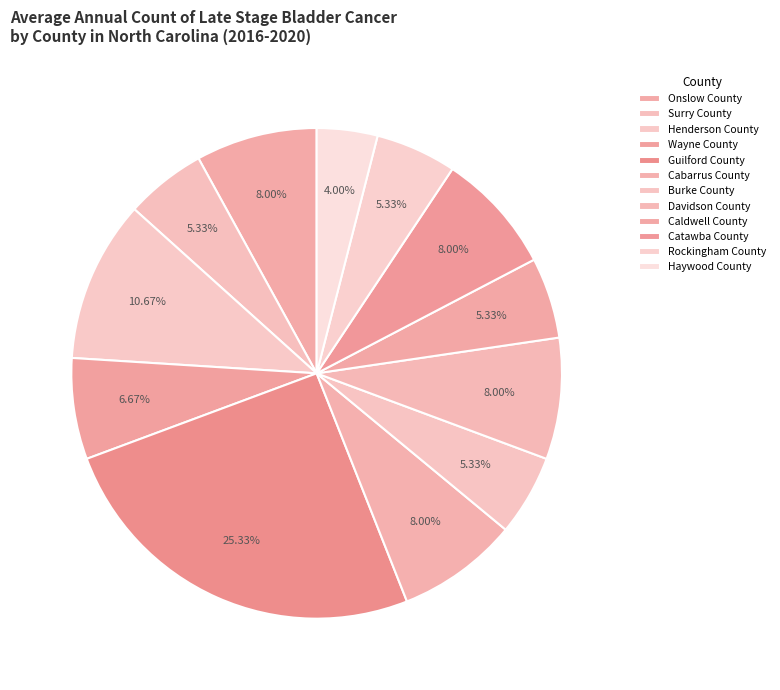

To the nearest percent, what is the difference between the Henderson County and Catawba County slice percentages?

3%